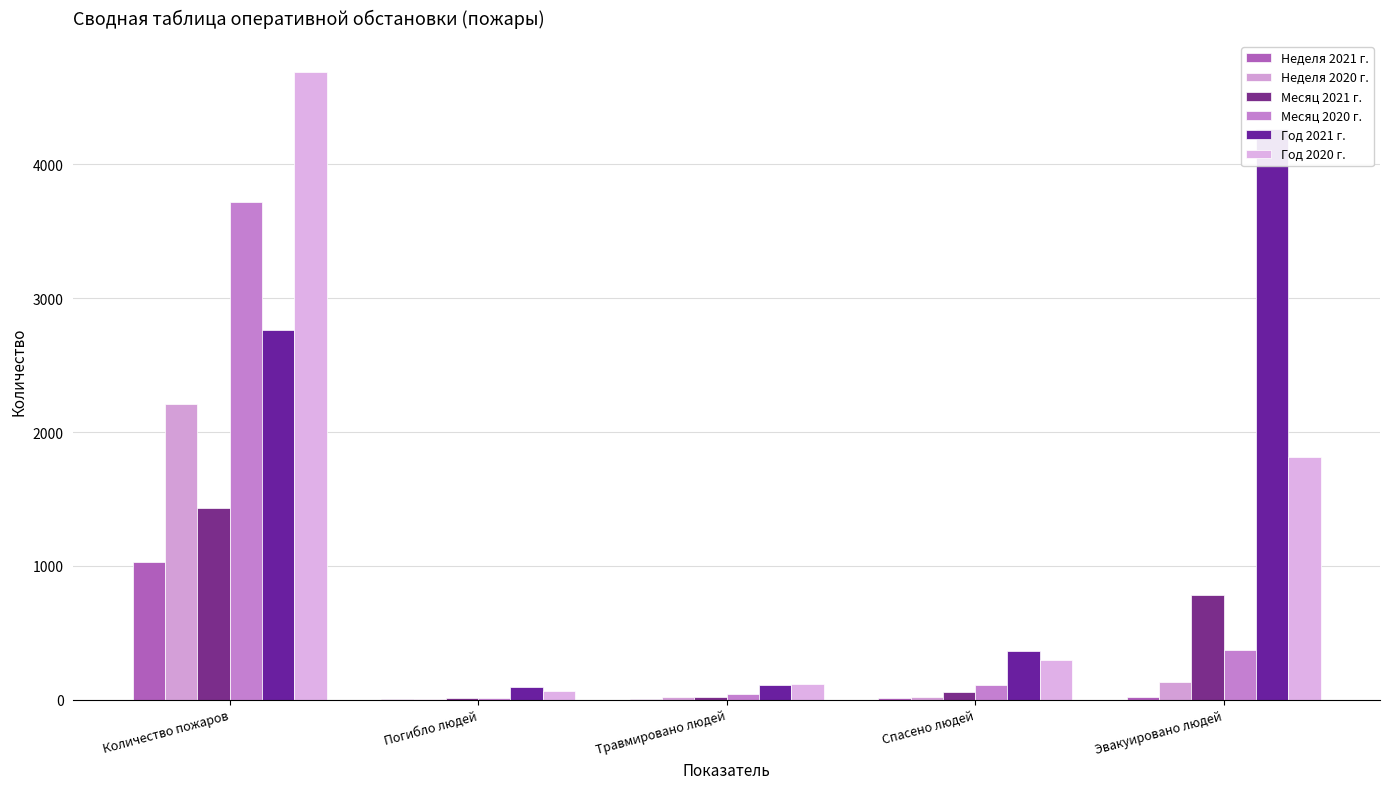

What is the total value across all series at Эвакуировано людей?

7380